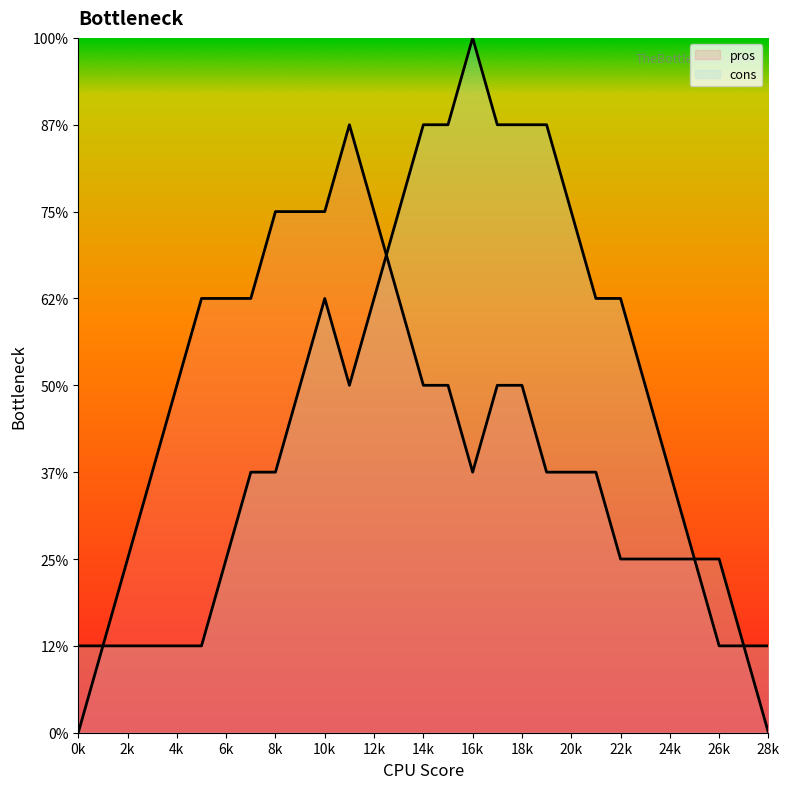

Count the pros values in the range 2 to 5.

19